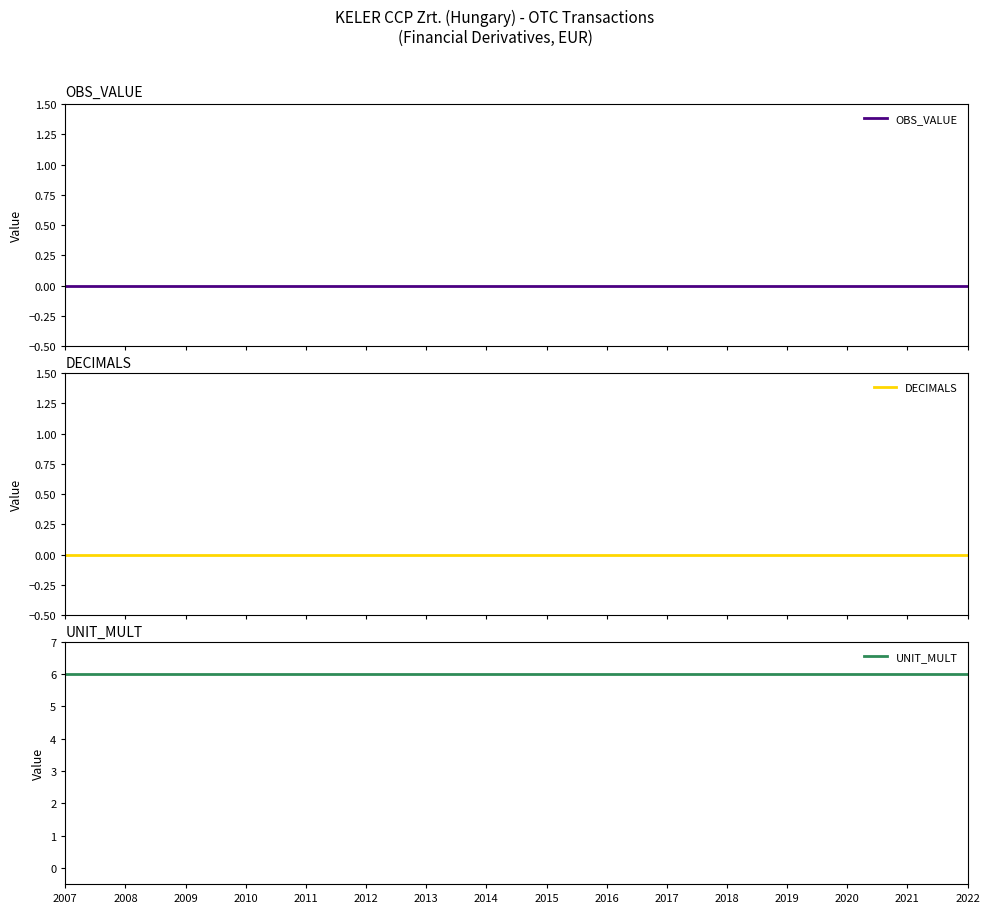

Reading left to right, what are all the values shown in this chart?

OBS_VALUE: 2007=0	2008=0	2009=0	2010=0	2011=0	2012=0	2013=0	2014=0	2015=0	2016=0	2017=0	2018=0	2019=0	2020=0	2021=0	2022=0
DECIMALS: 2007=0	2008=0	2009=0	2010=0	2011=0	2012=0	2013=0	2014=0	2015=0	2016=0	2017=0	2018=0	2019=0	2020=0	2021=0	2022=0
UNIT_MULT: 2007=6	2008=6	2009=6	2010=6	2011=6	2012=6	2013=6	2014=6	2015=6	2016=6	2017=6	2018=6	2019=6	2020=6	2021=6	2022=6